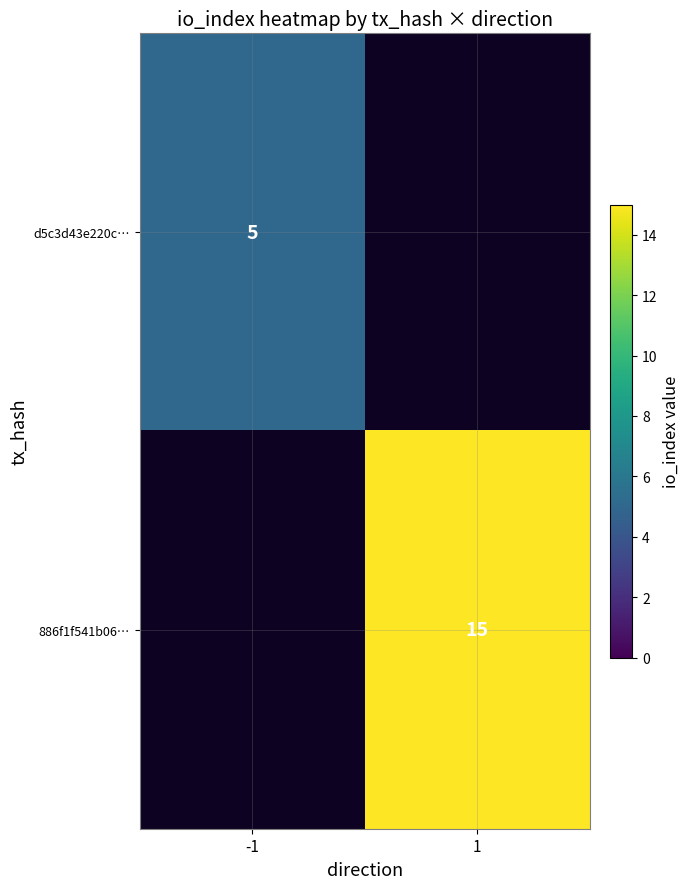

The 886f1f541b06… series shows 25 at 1. True or false?

False